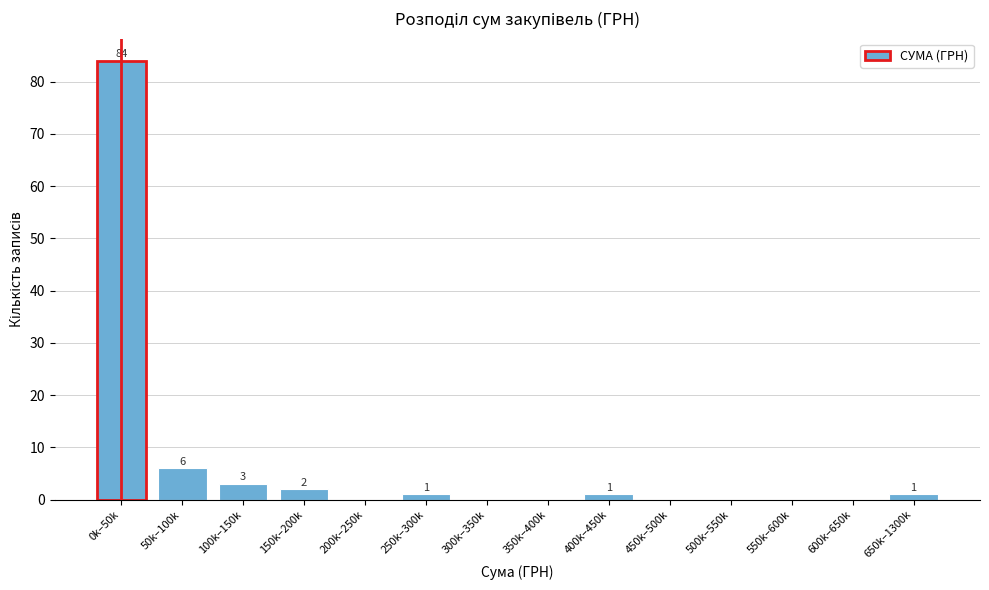

Reading left to right, transcribe all the data shown in this chart.

0k–50k=84	50k–100k=6	100k–150k=3	150k–200k=2	200k–250k=0	250k–300k=1	300k–350k=0	350k–400k=0	400k–450k=1	450k–500k=0	500k–550k=0	550k–600k=0	600k–650k=0	650k–1300k=1